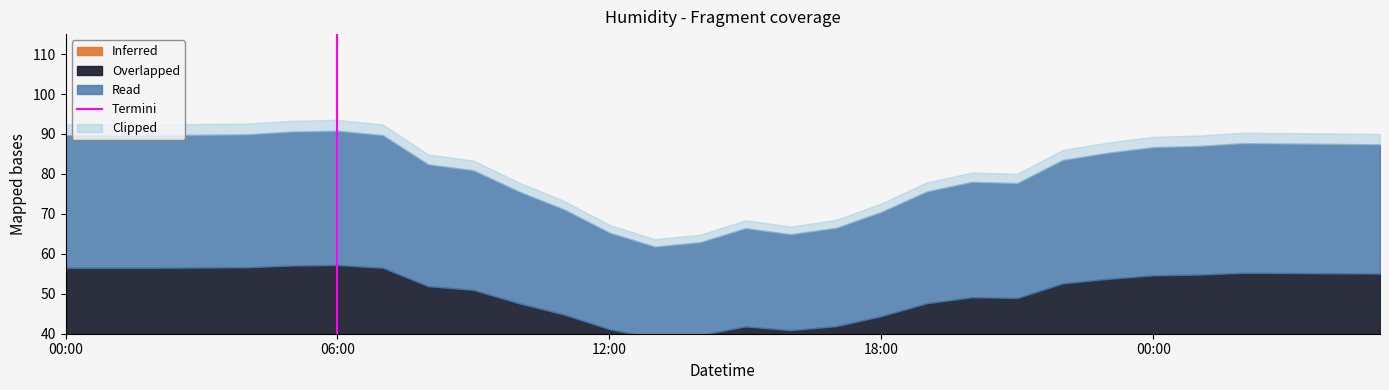

Rank the categories by value from highest to lowest.

06:00, 06:00